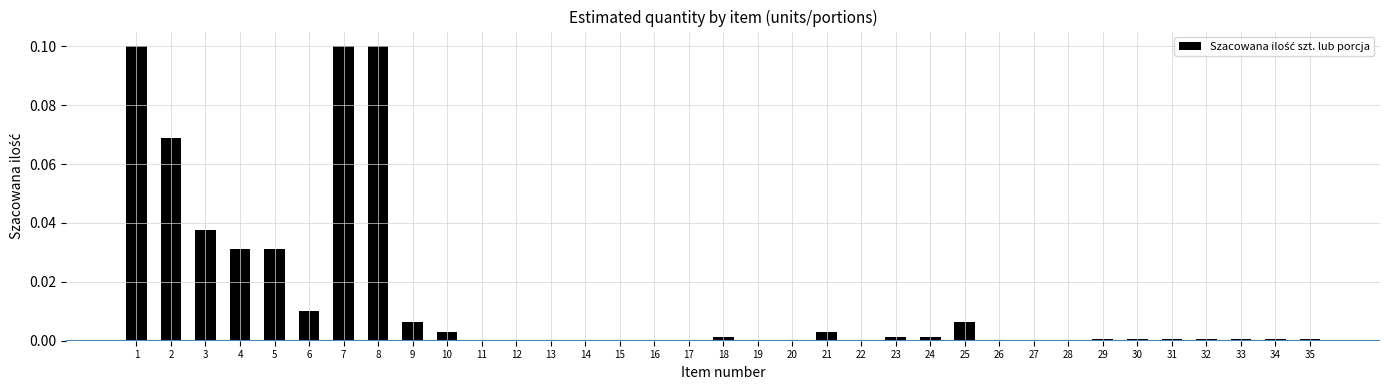

What is the sum of all values?

0.5